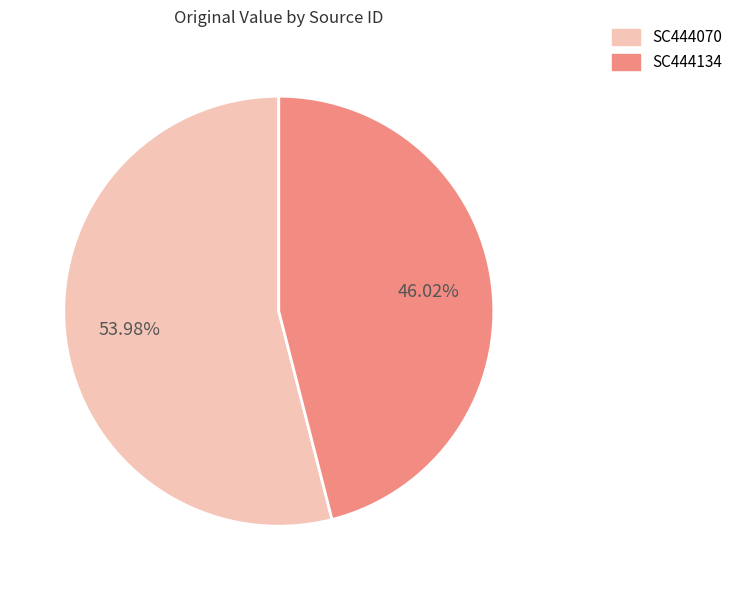

What percentage is the SC444134 slice, to the nearest percent?

46%